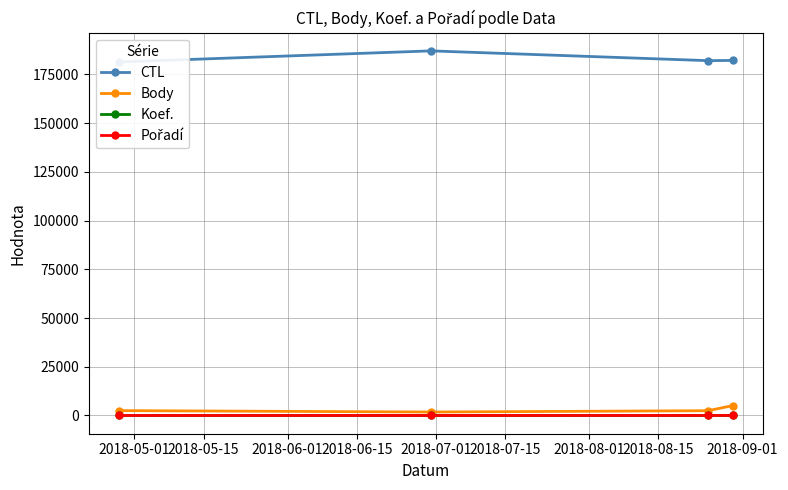

How many interior local valleys does the Koef. series have?

1